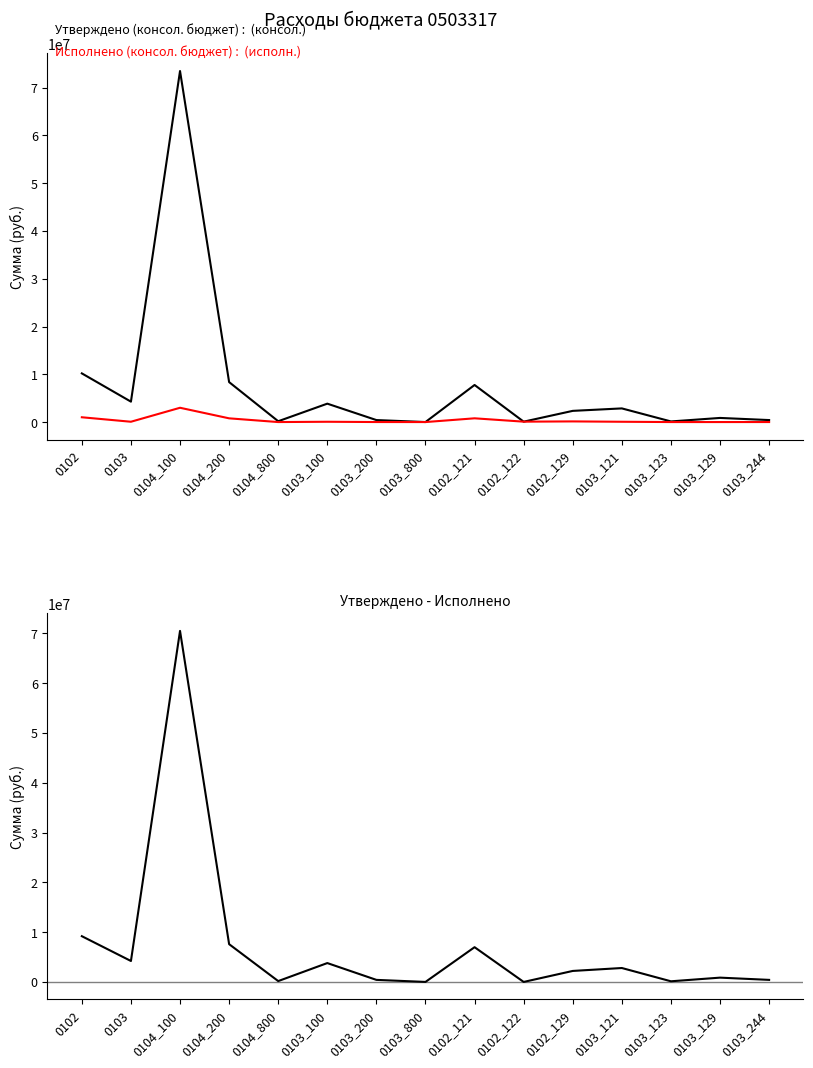

Does the chart display data point markers on the line(s)?

No